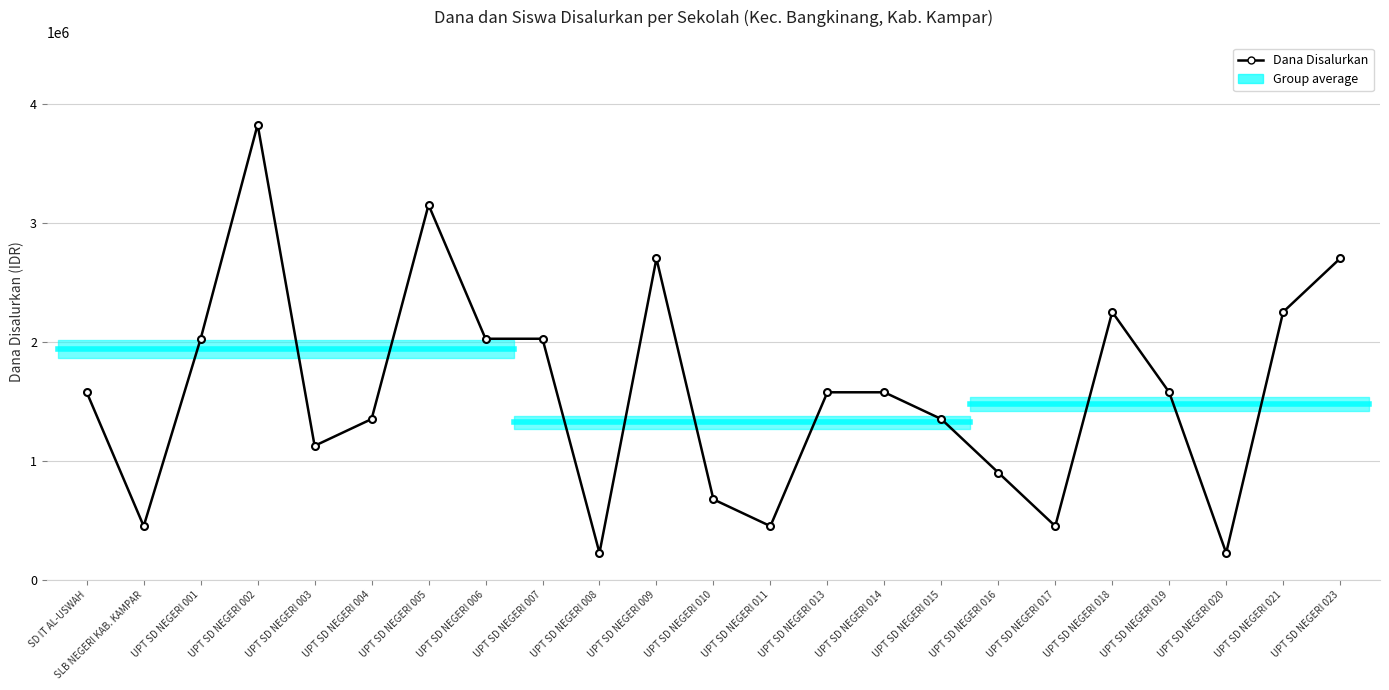

Does the chart display data point markers on the line(s)?

Yes